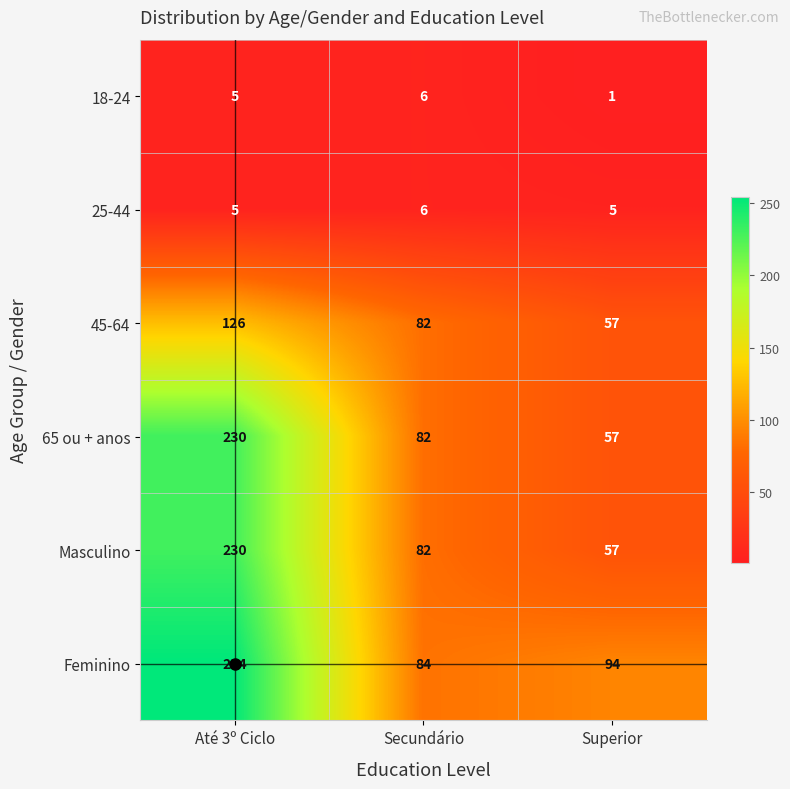

What is the difference between the maximum and minimum values in the 18-24 series?

5